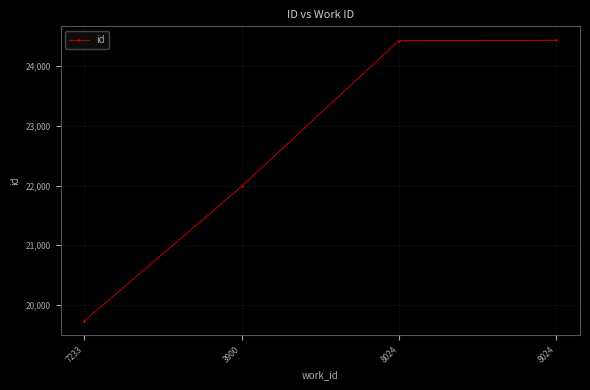

Reading right to left, list all the values displayed in this chart.

24433	24430	21986	19728